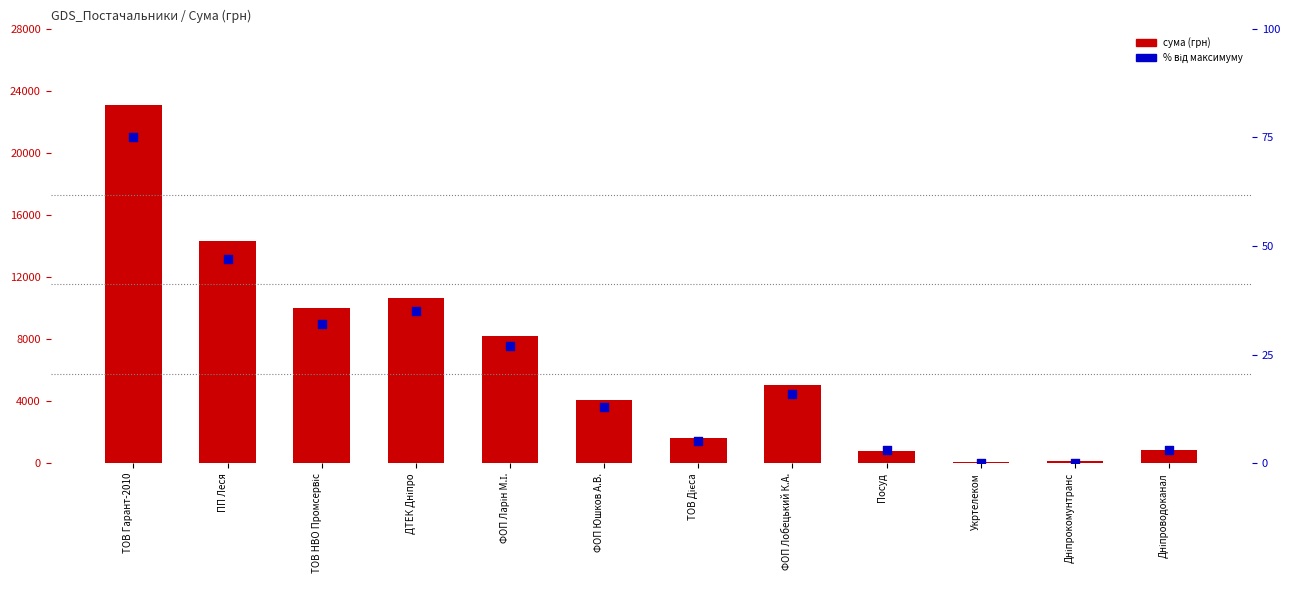

At how many categories does at least one series exceed 15805?

1